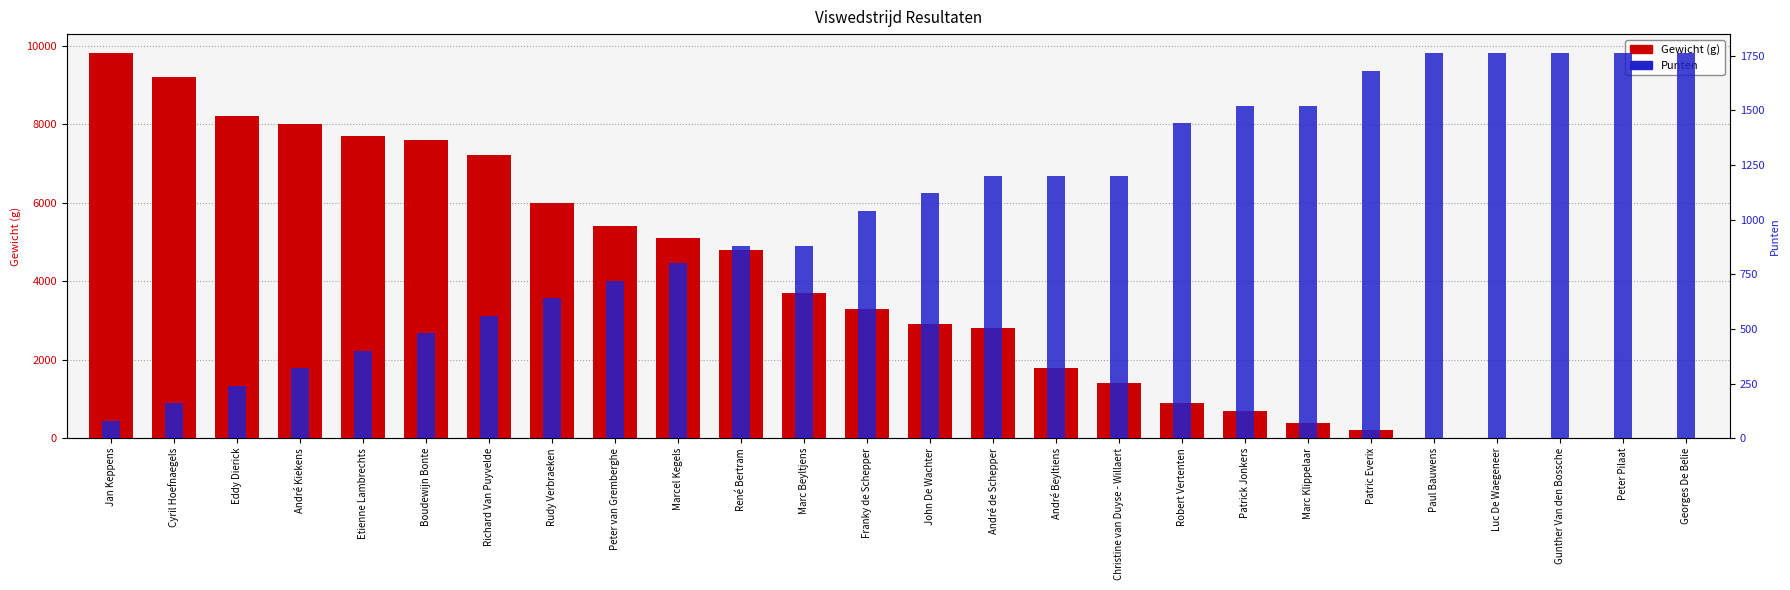

What is the label of the 3rd bar from the left?

Eddy Dierick